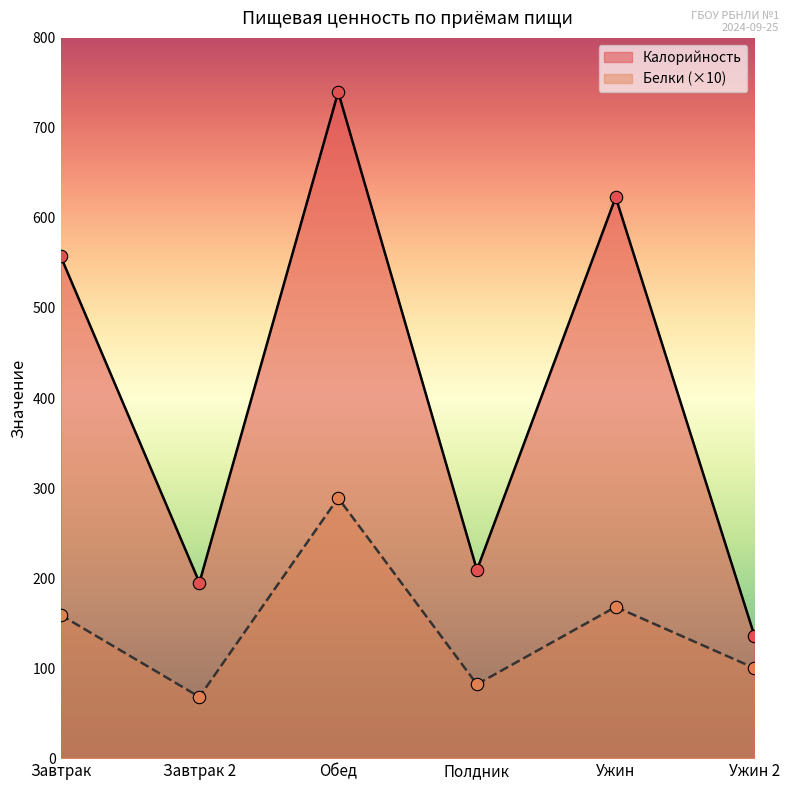

Which series has the largest total across all categories?

Калорийность